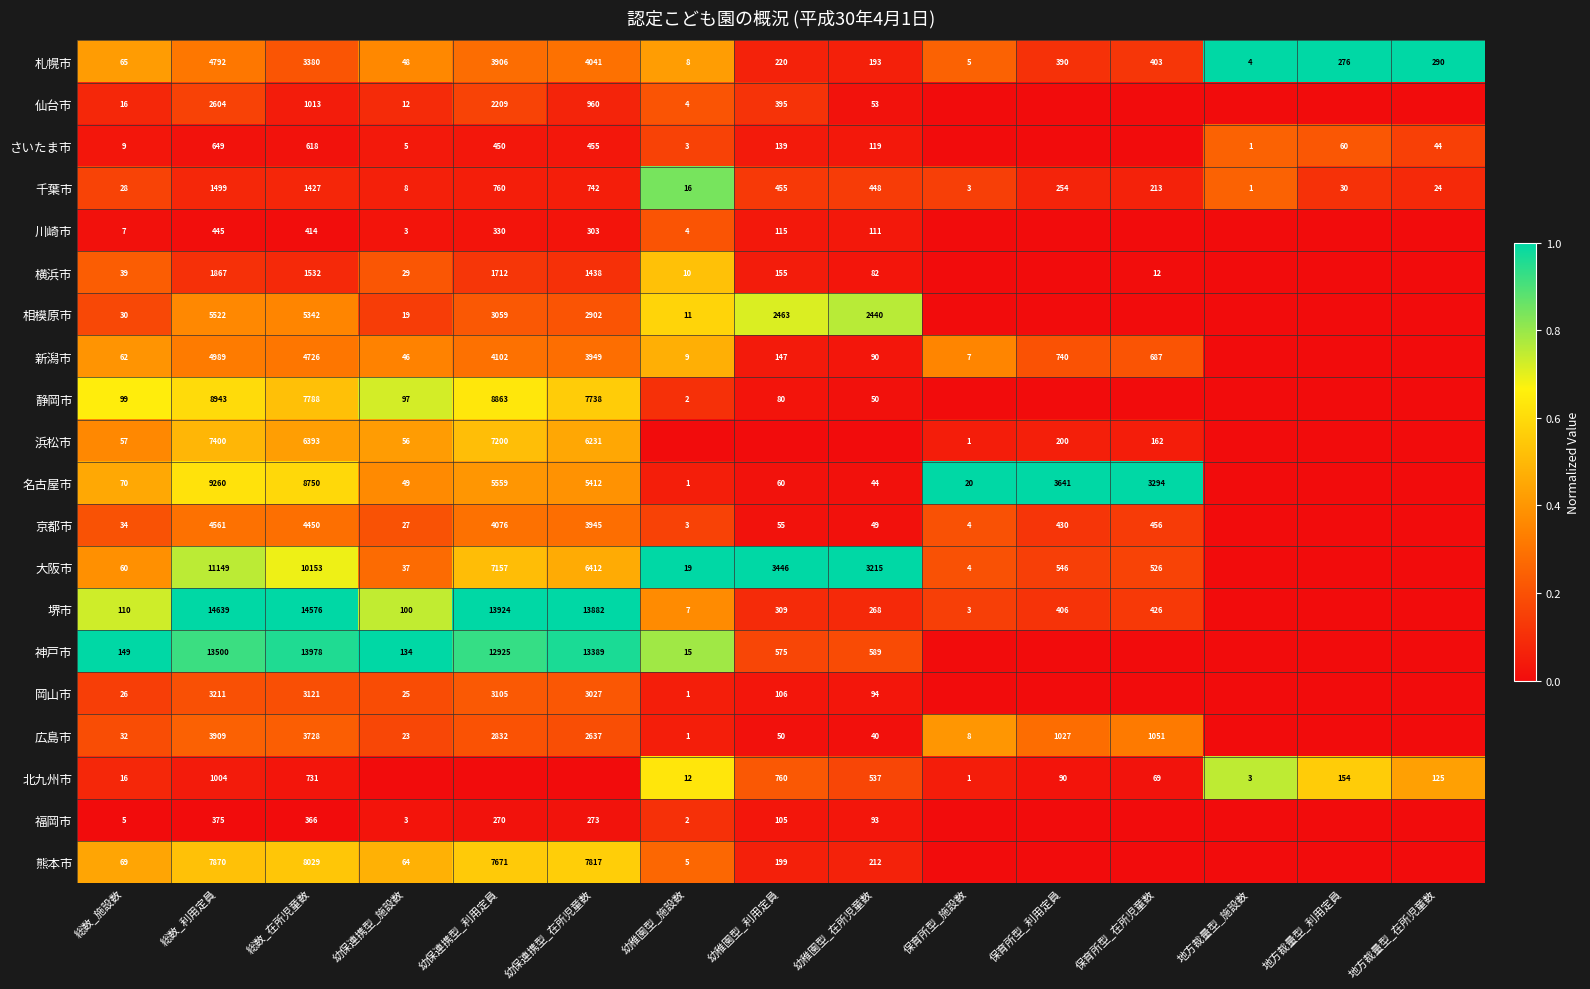

Is the value of 浜松市 at 保育所型_在所児童数 greater than the value of 北九州市 at 総数_施設数?

Yes